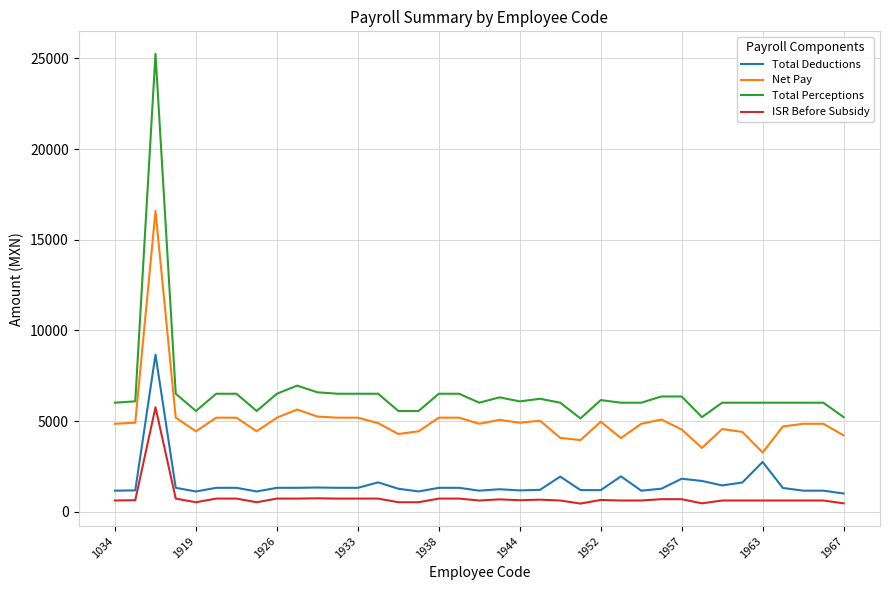

True or false: ISR Before Subsidy and Total Perceptions cross at least once.

False